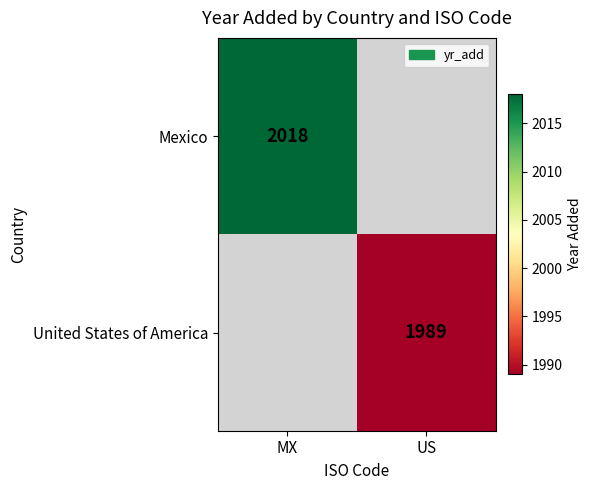

Is the value of Mexico at MX greater than the value of United States of America at US?

Yes